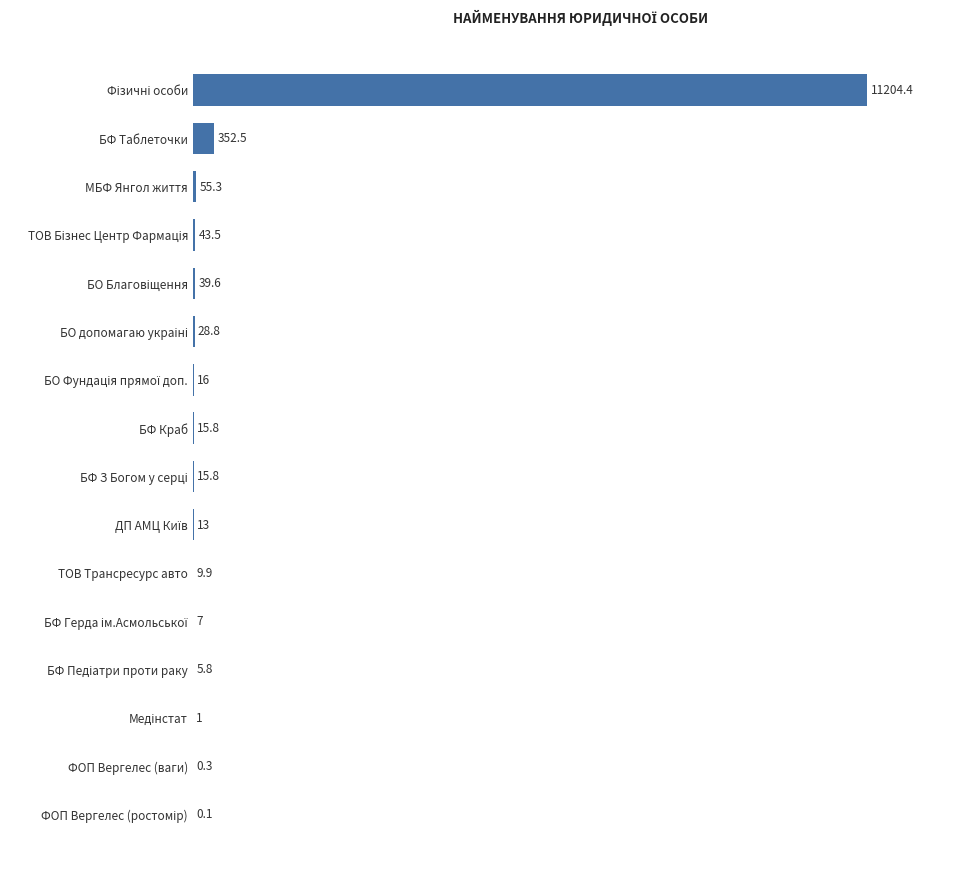

How many values exceed 15?

9